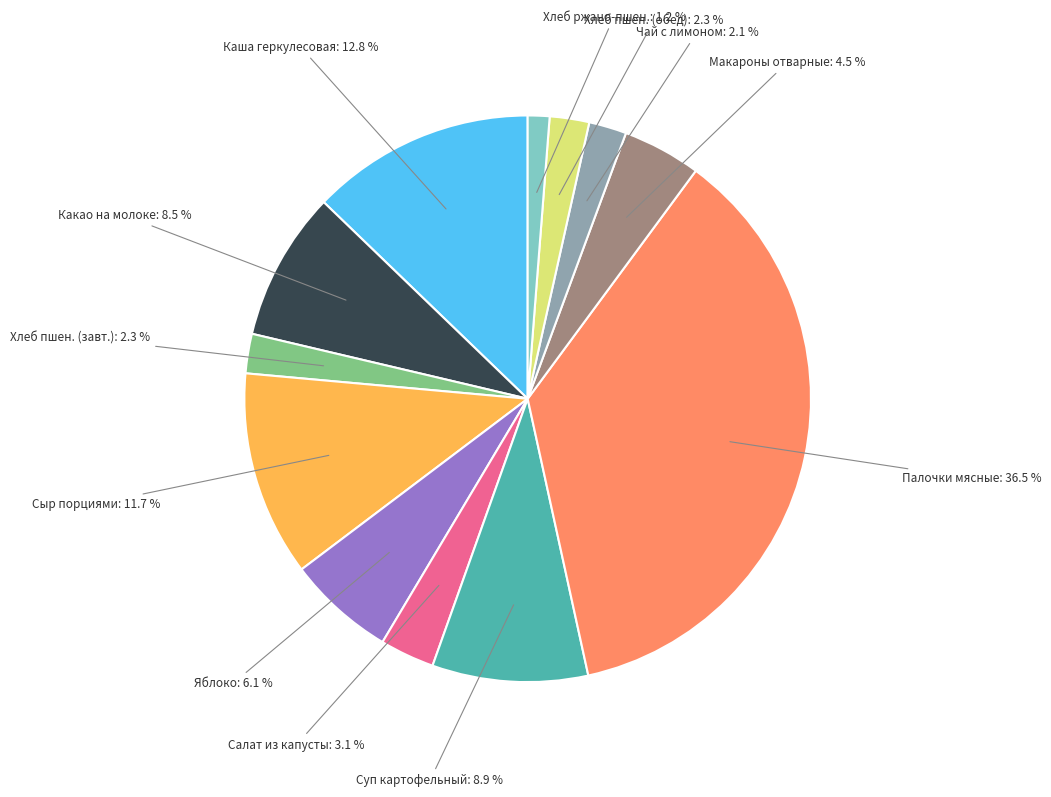

Is there any slice that represents more than half of the pie?

No